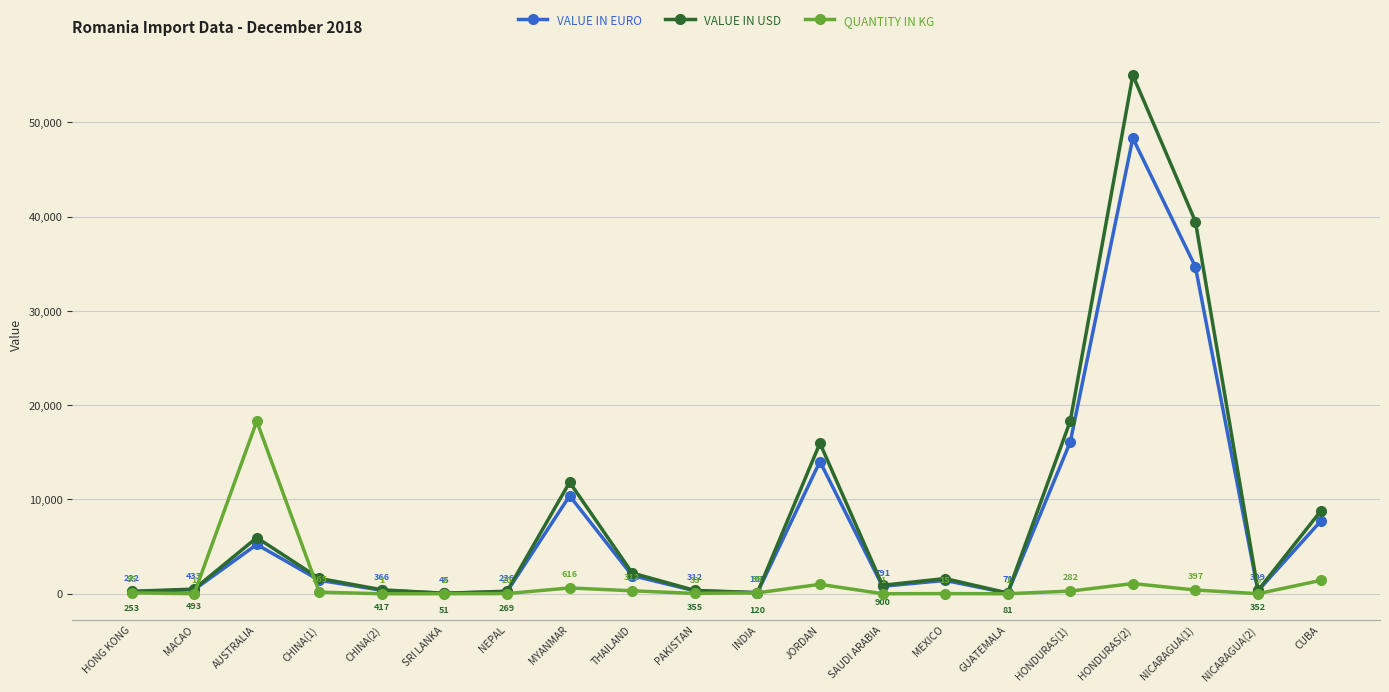

How many interior local valleys does the QUANTITY IN KG series have?

6